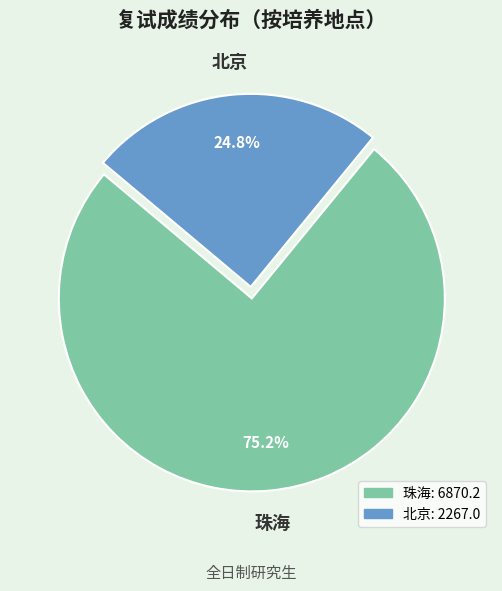

Which category has the biggest portion of the pie?

珠海